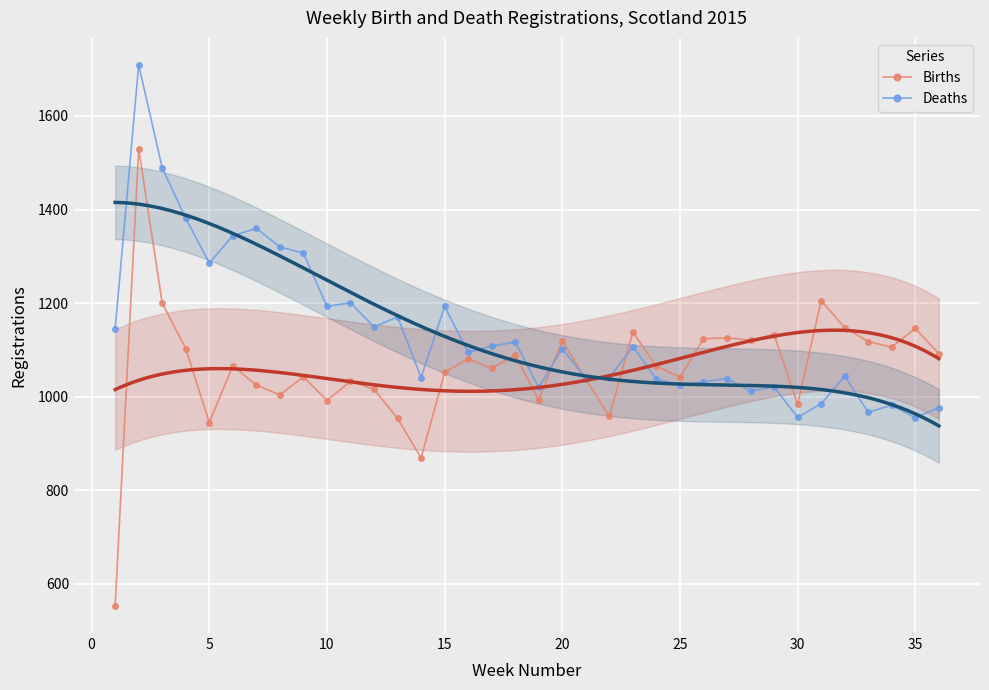

What is the minimum value for Births?

553